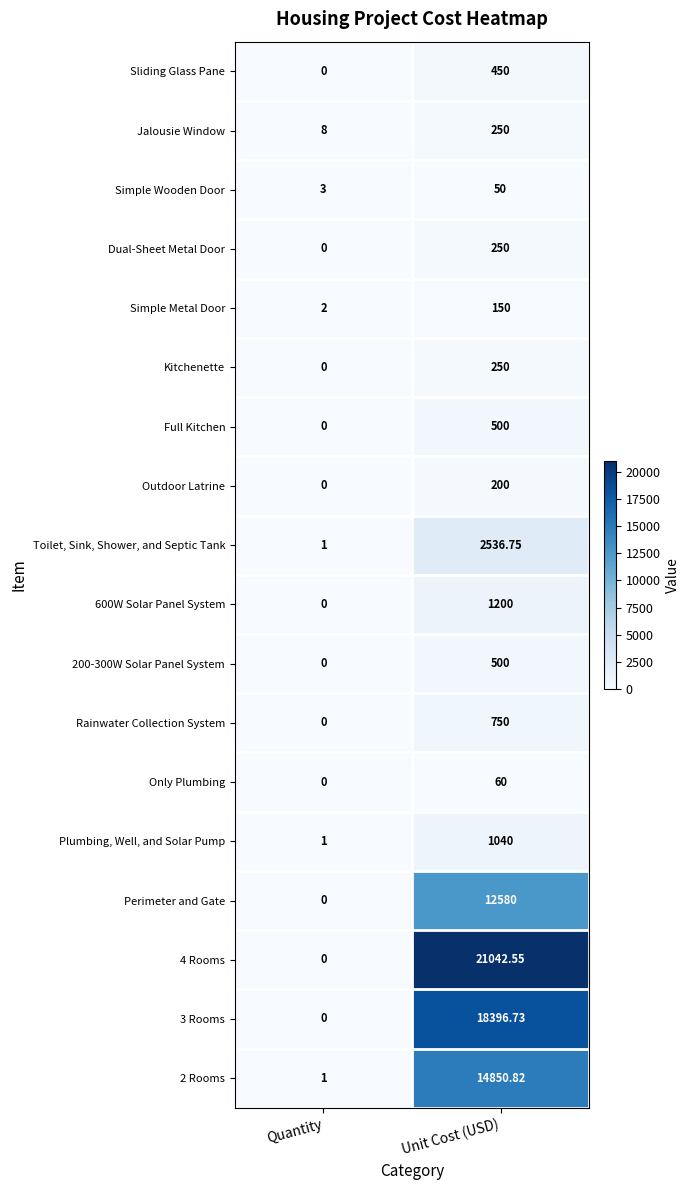

Is the value of Outdoor Latrine at Unit Cost (USD) greater than the value of Toilet, Sink, Shower, and Septic Tank at Unit Cost (USD)?

No